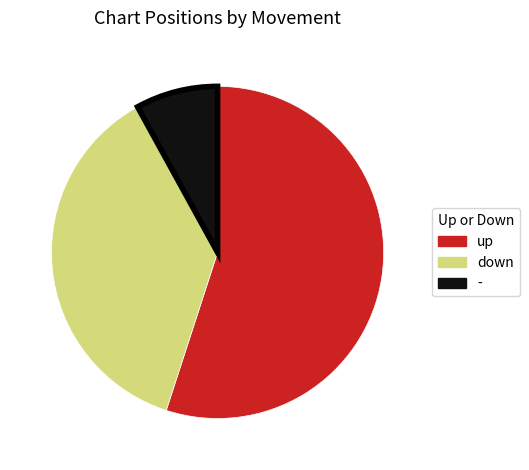

Combined, do down and - account for over 50%?

No